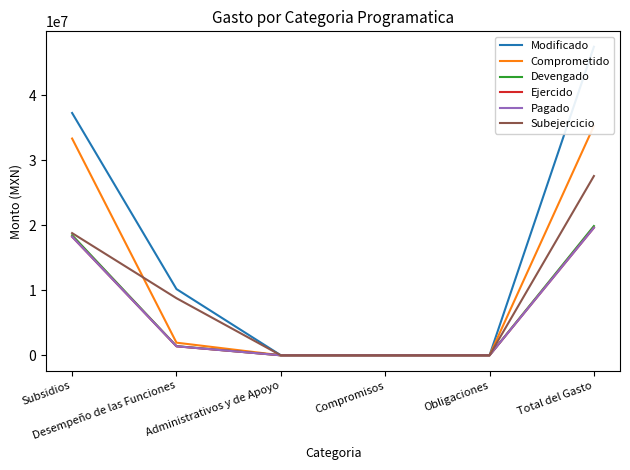

Between Subsidios and Obligaciones, which series saw the biggest shift?

Modificado